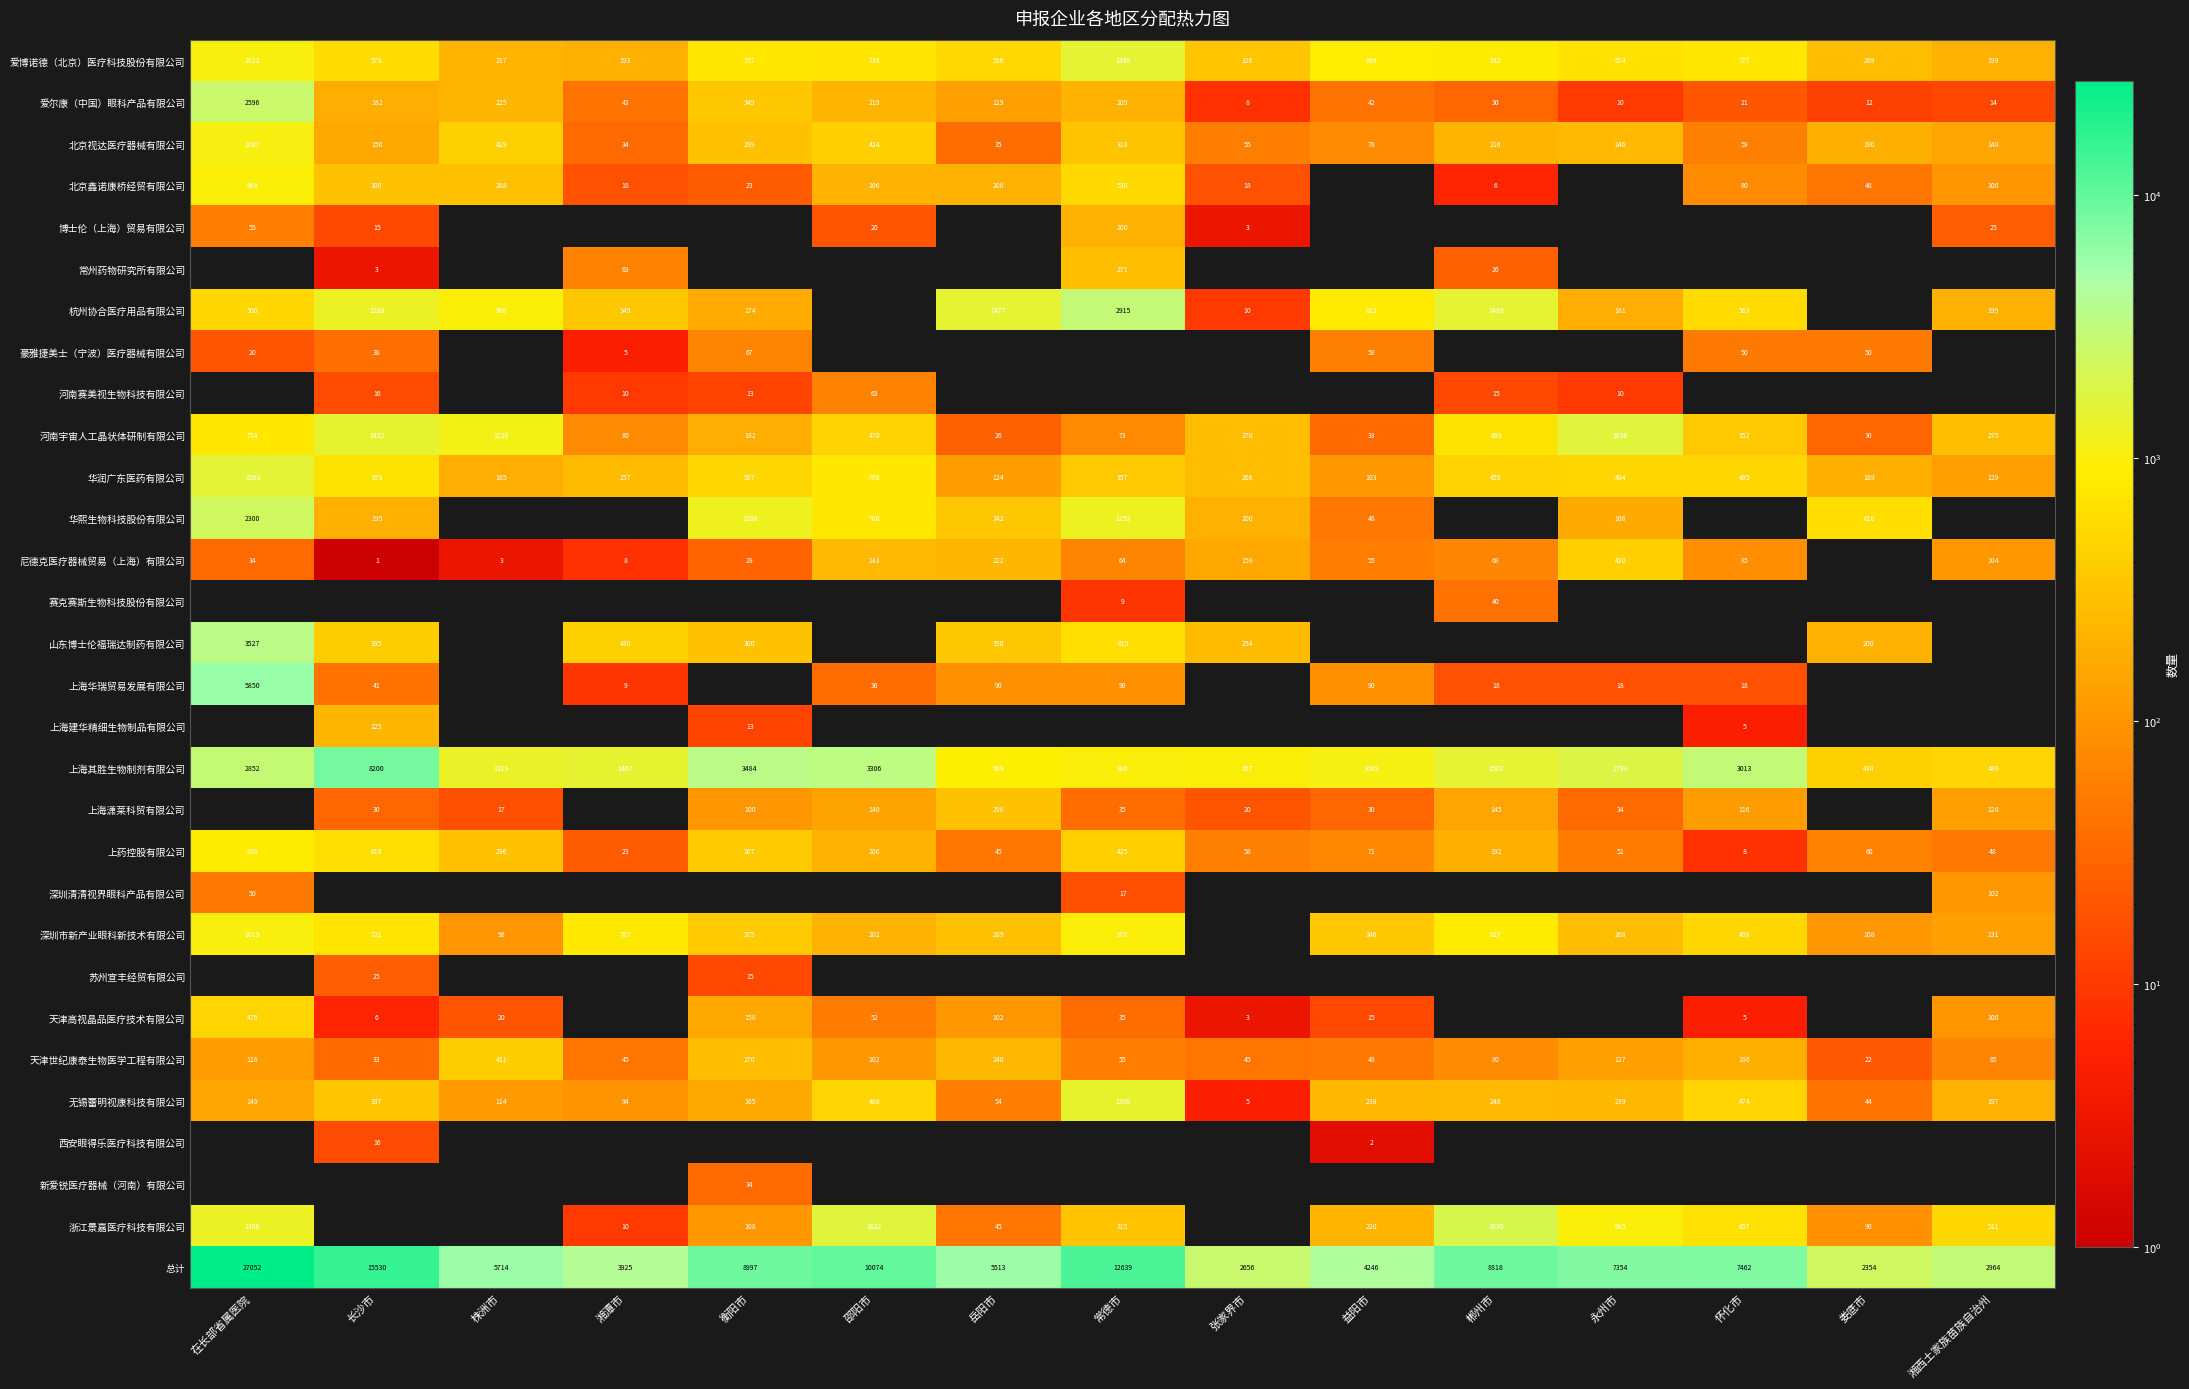

How many positive values does the 尼德克医疗器械贸易（上海）有限公司 series have?

14